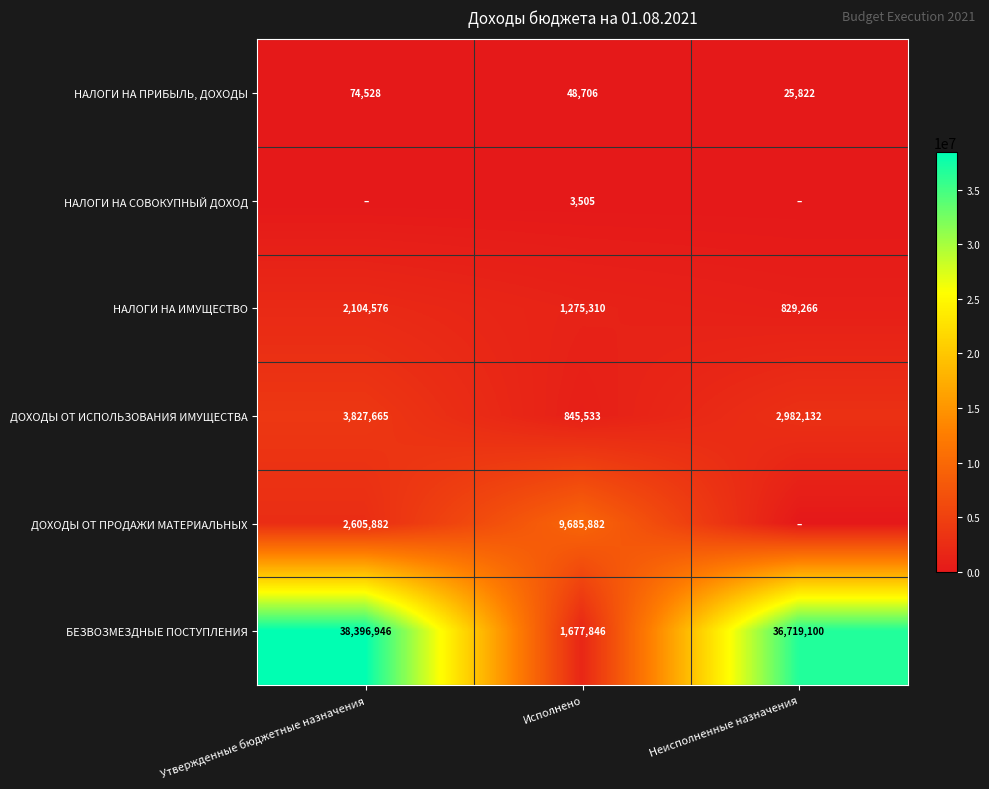

Rank the categories by ДОХОДЫ ОТ ИСПОЛЬЗОВАНИЯ ИМУЩЕСТВА value from lowest to highest.

Исполнено, Неисполненные назначения, Утвержденные бюджетные назначения